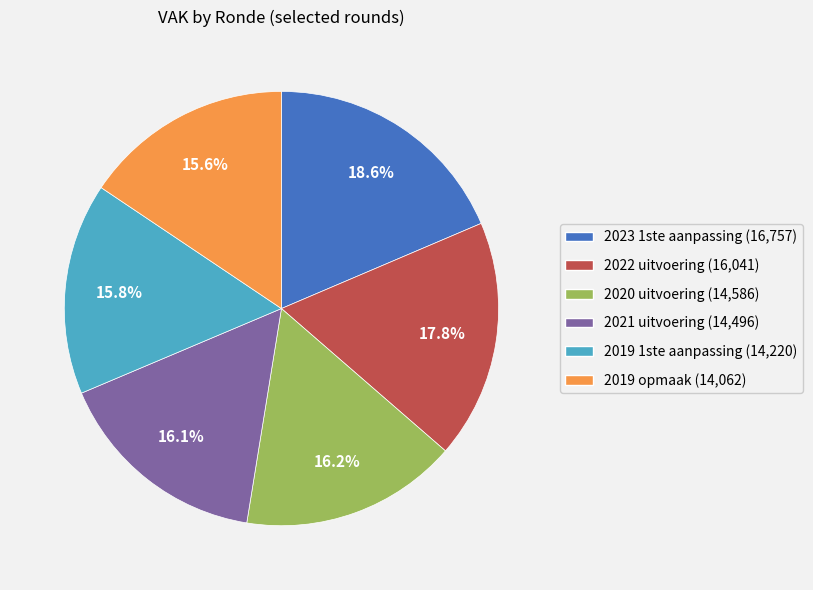

Which category has the biggest portion of the pie?

2023 1ste aanpassing (16,757)